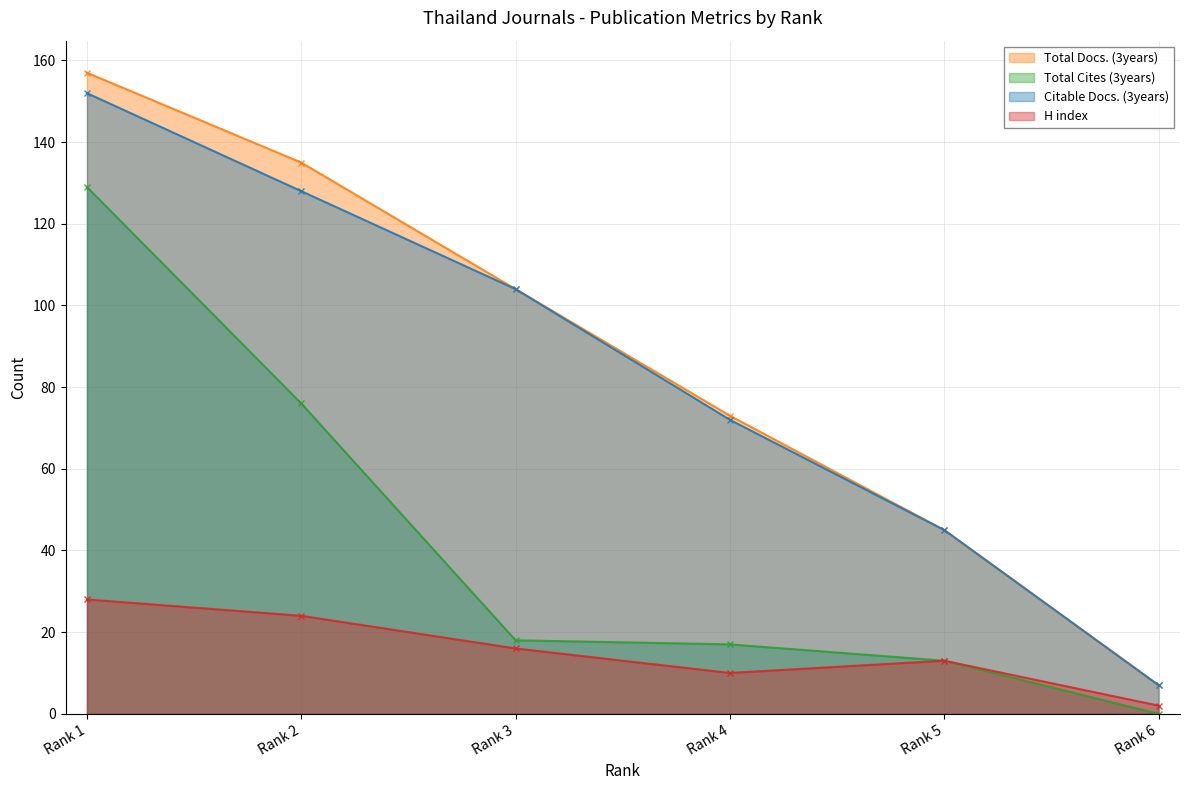

True or false: Total Cites (3years) and H index cross at least once.

False